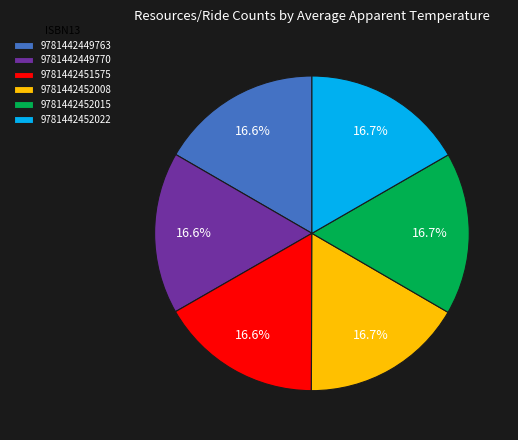

Do 9781442452015 and 9781442449763 together represent more than half of the pie?

No